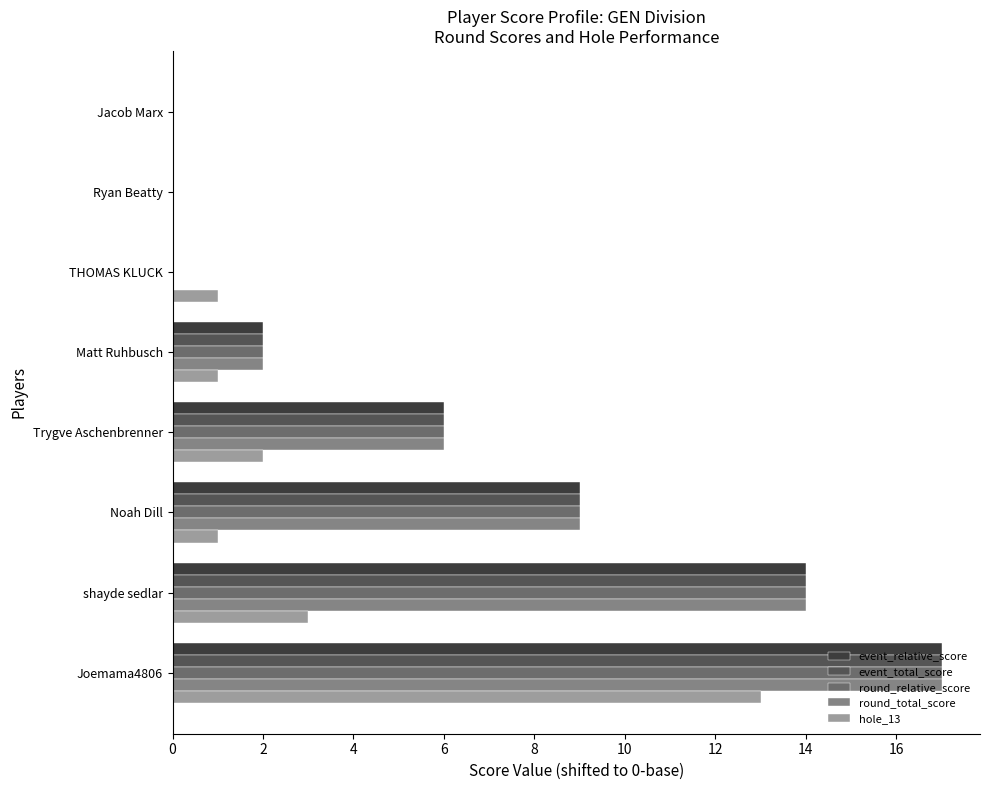

At which category is the sum across all series the highest?

Joemama4806